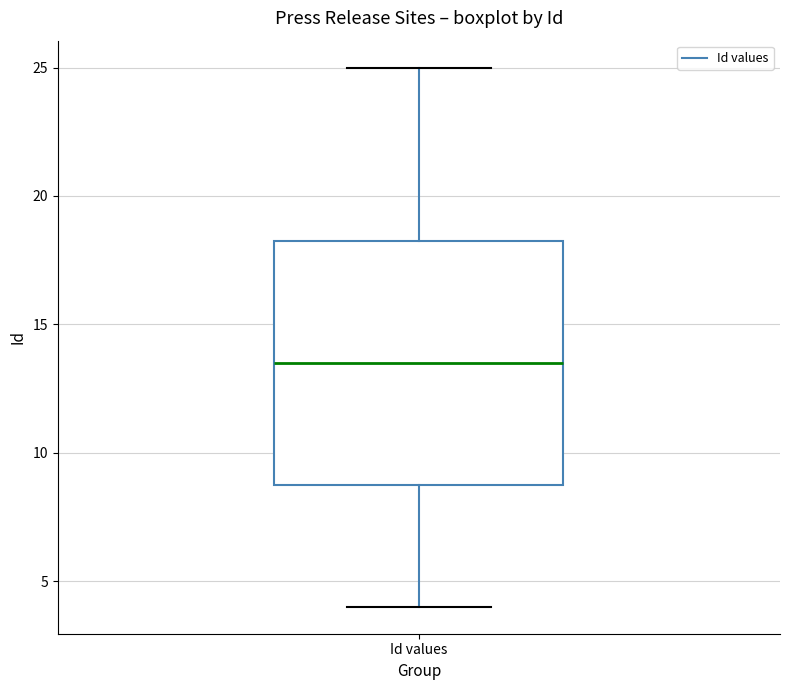

Transcribe this box plot: give where the median line is, the range the box spans, and where the two whiskers end, as read against the y-axis. The values are not printed on the chart, so give them approximately, as read against the axis.

median 13.5, box 9.0 to 18.5, whiskers 4.0 to 25.0